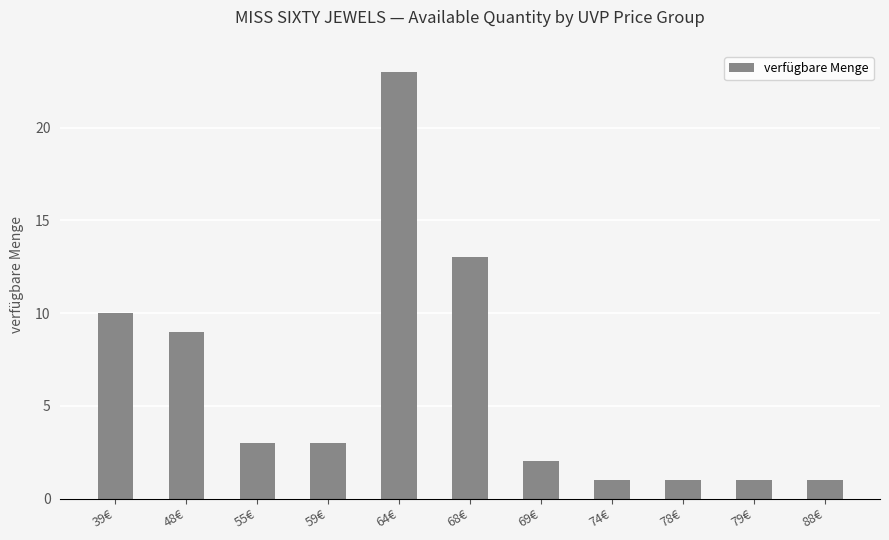

What is the sum of all values?

67